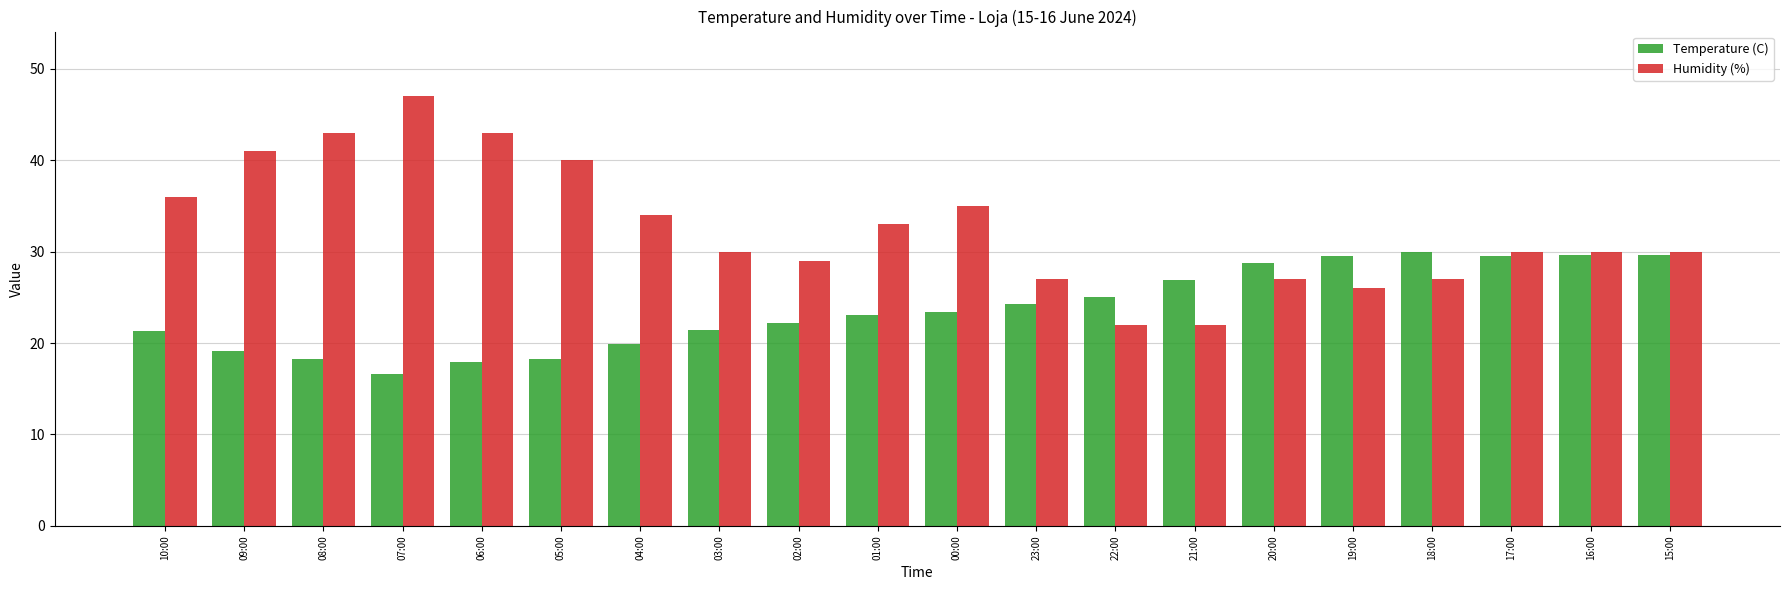

What is the smallest value displayed?

16.6